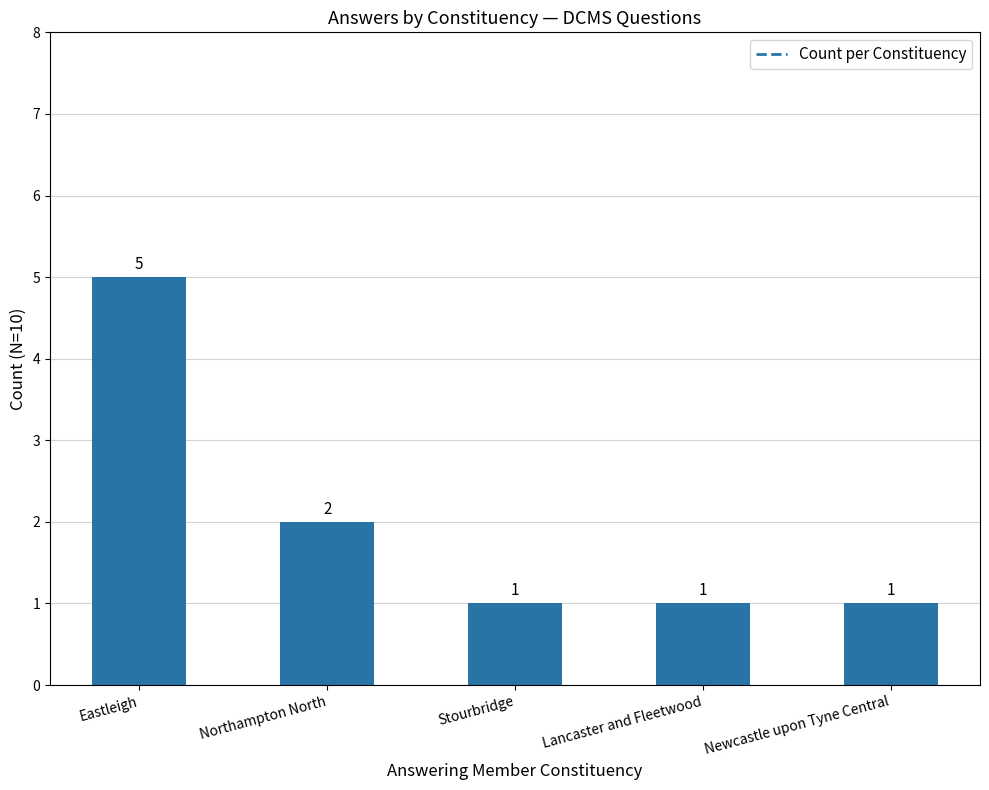

Is it true that the value at Northampton North is 4?

False